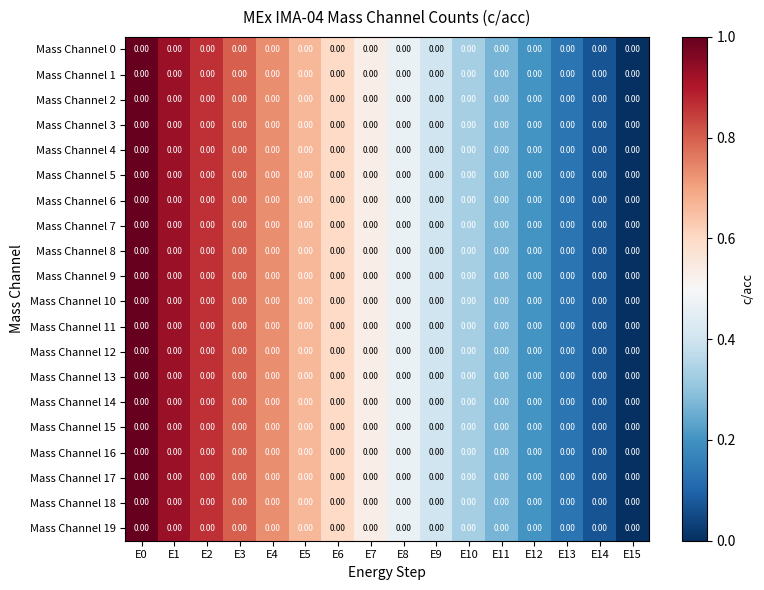

Which series has the widest spread of values?

Mass Channel 0